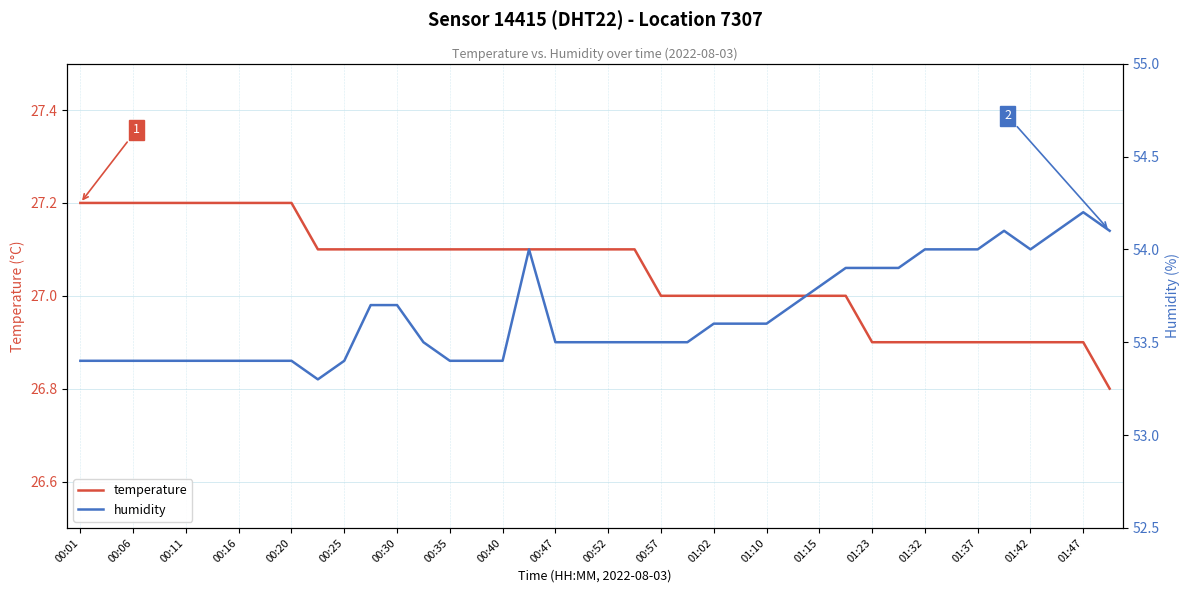

Where does the temperature series first go above 27?

00:01